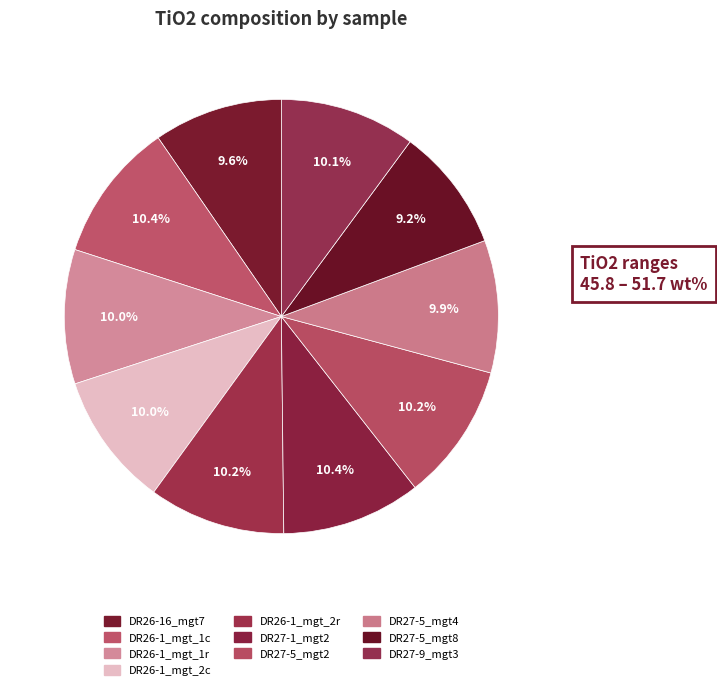

Which category has the smallest portion of the pie?

DR27-5_mgt8